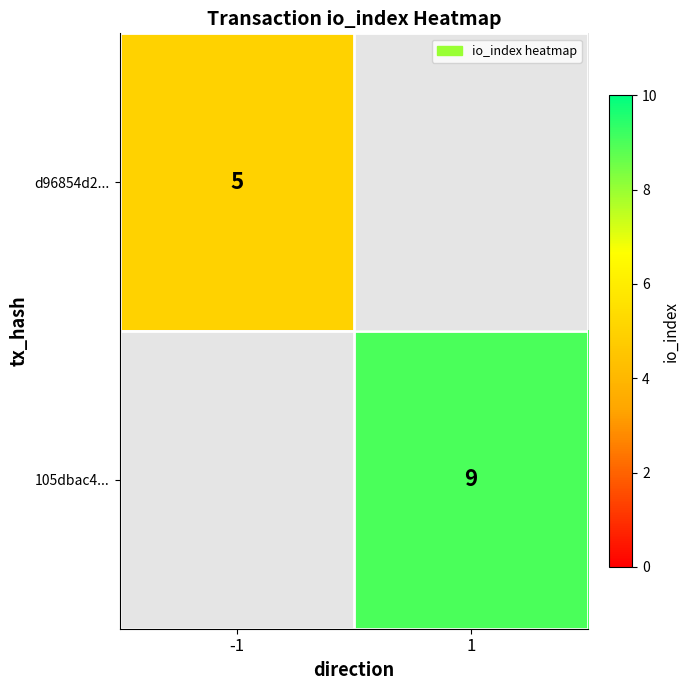

How many distinct data groups are displayed?

2